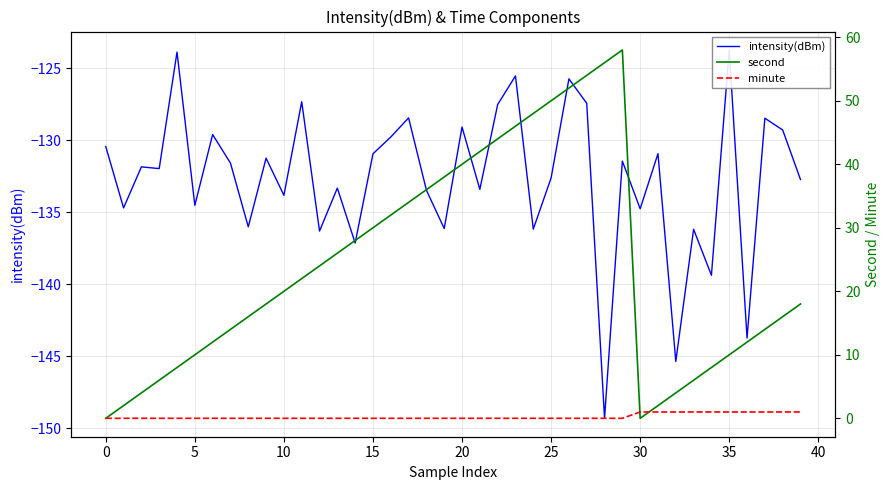

At how many categories does at least one series exceed -95?

40